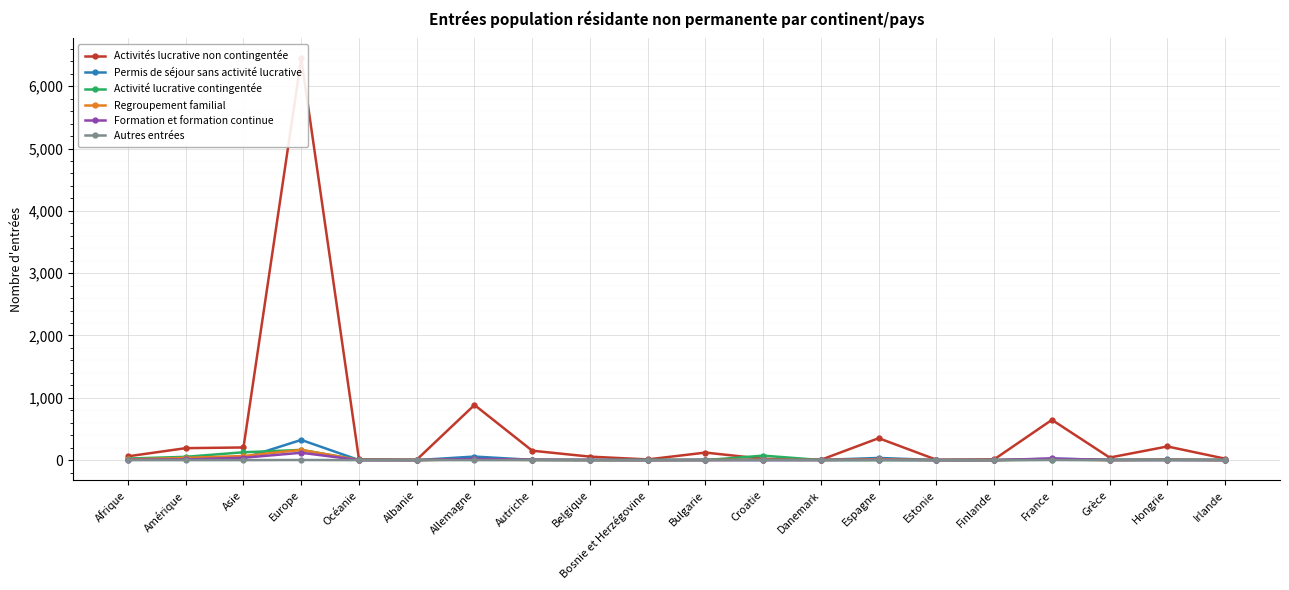

Is it true that Activités lucrative non contingentée equals 10 at Albanie?

False